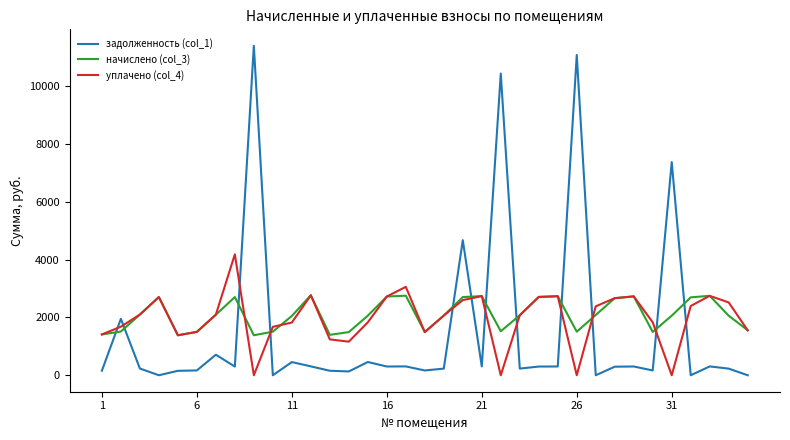

True or false: начислено (col_3) and задолженность (col_1) cross at least once.

True